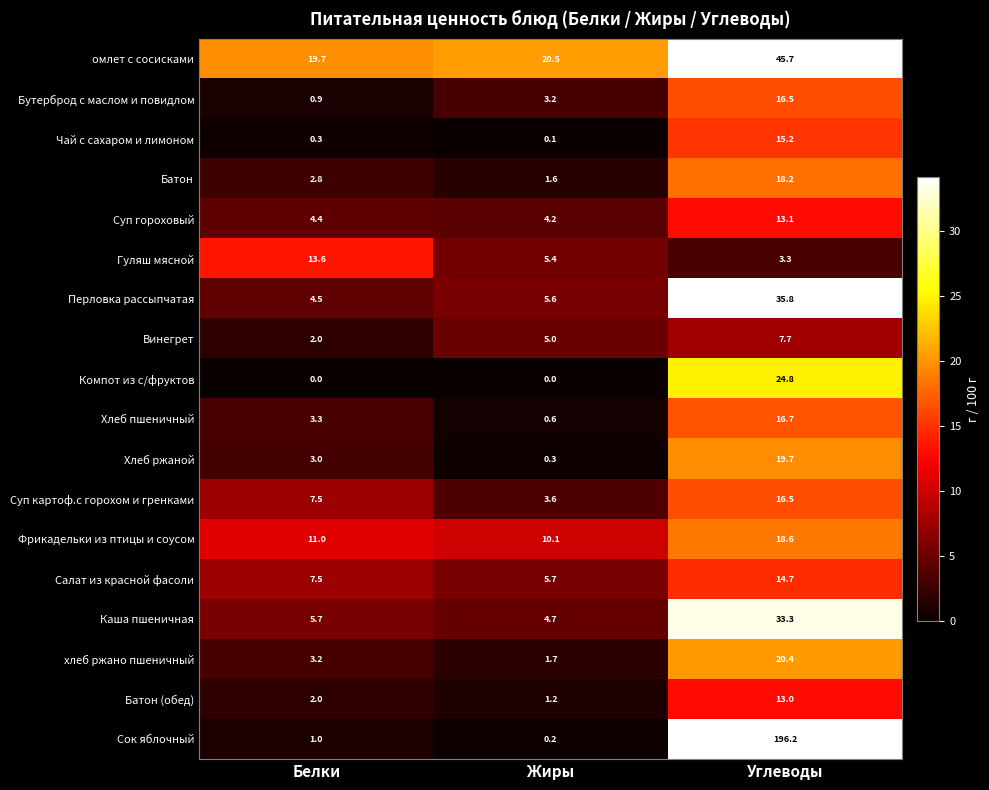

List the labels in order of Чай с сахаром и лимоном value, largest first.

Углеводы, Белки, Жиры